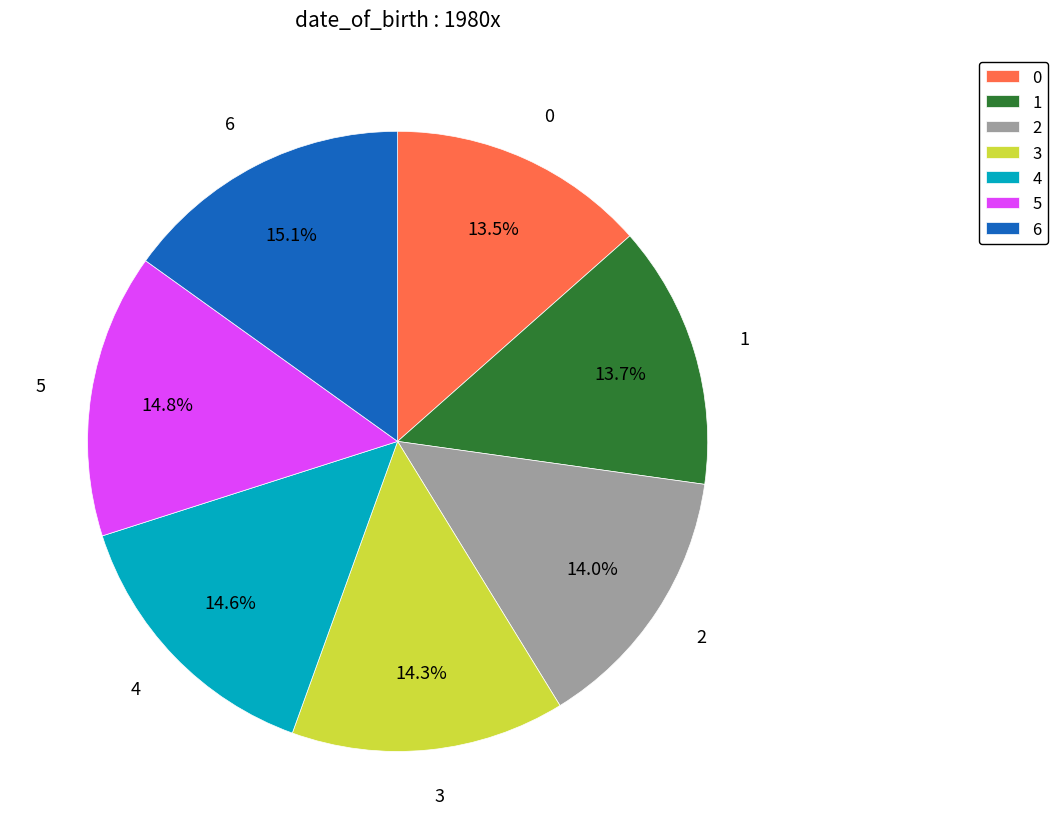

How many segments does this pie chart have?

7